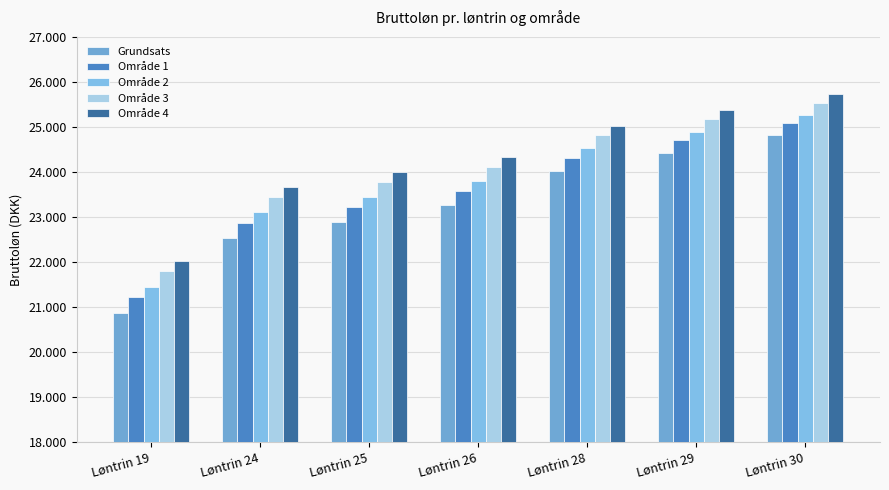

What is the total value across all series at Løntrin 28?

122705.7